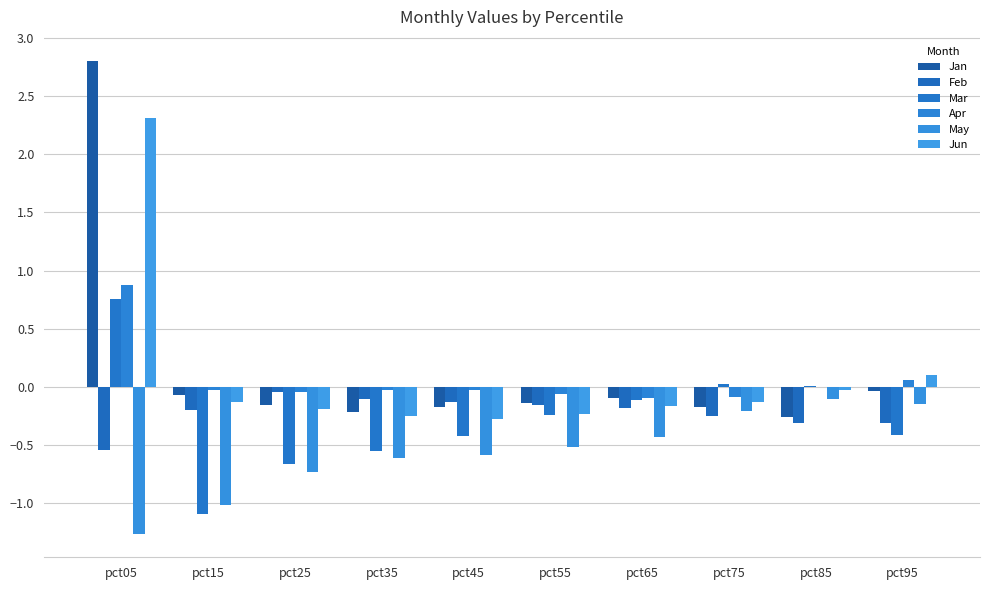

What is the minimum value shown in the chart?

-1.3